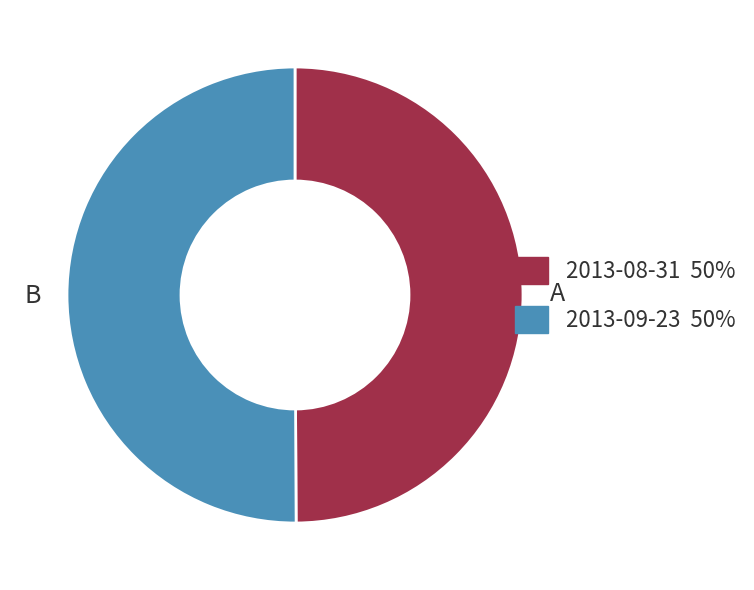

Approximately how many times larger is the value at 2013-08-31 compared to 2013-09-23?

1.0